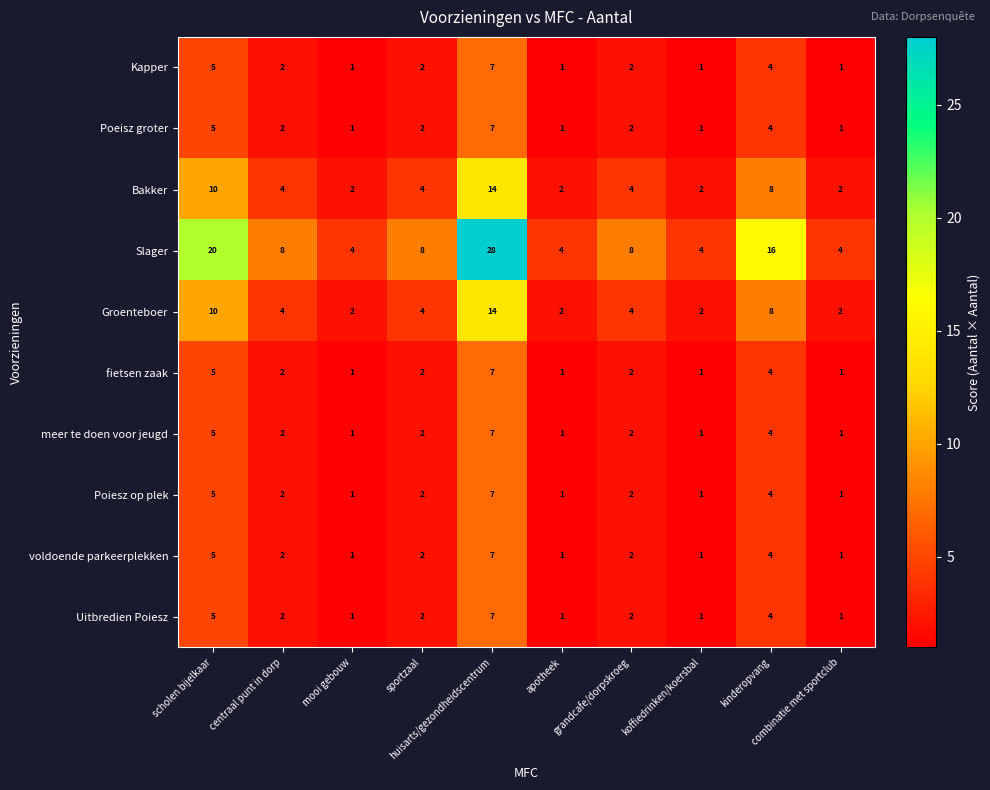

What is the greatest value displayed?

28